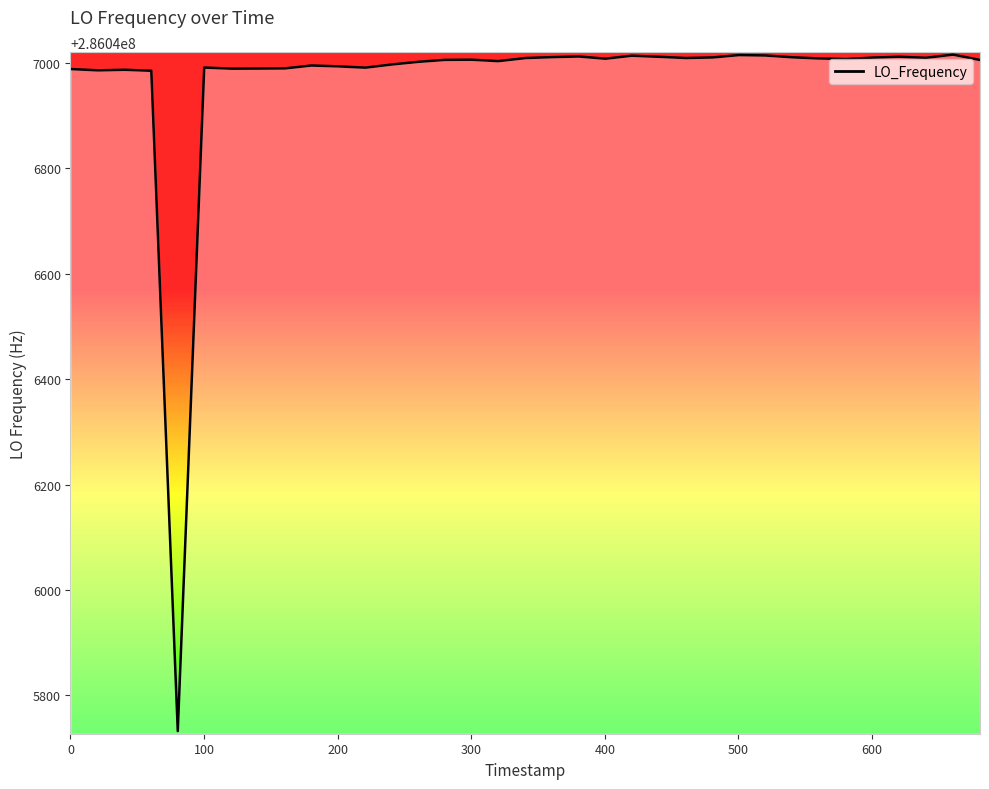

What is the difference between the maximum and minimum values?

1283.2